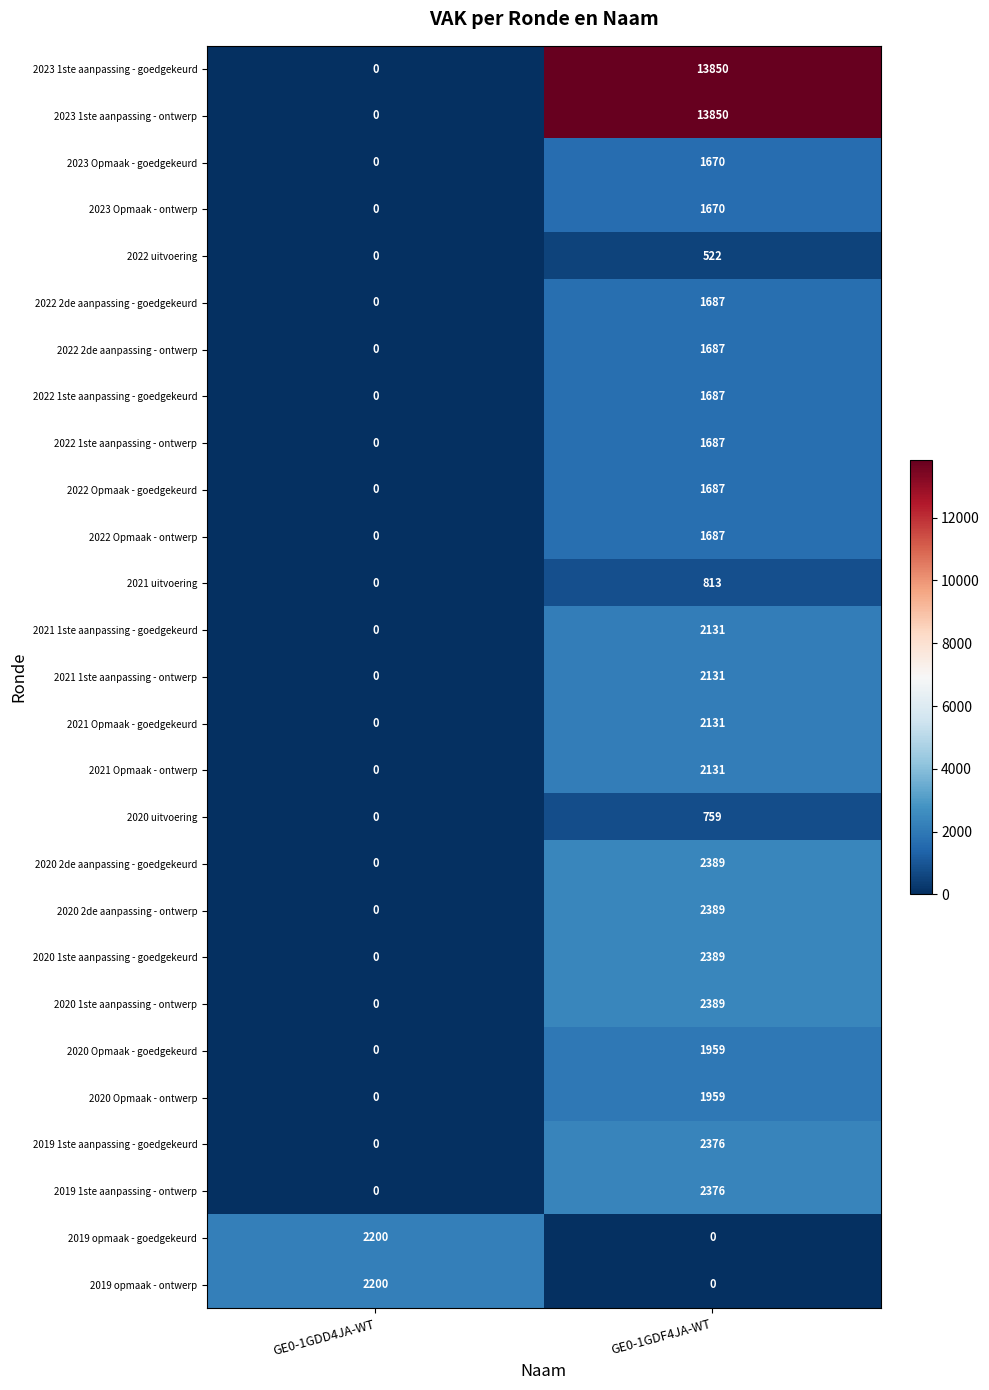

How many data points does each series have?

2